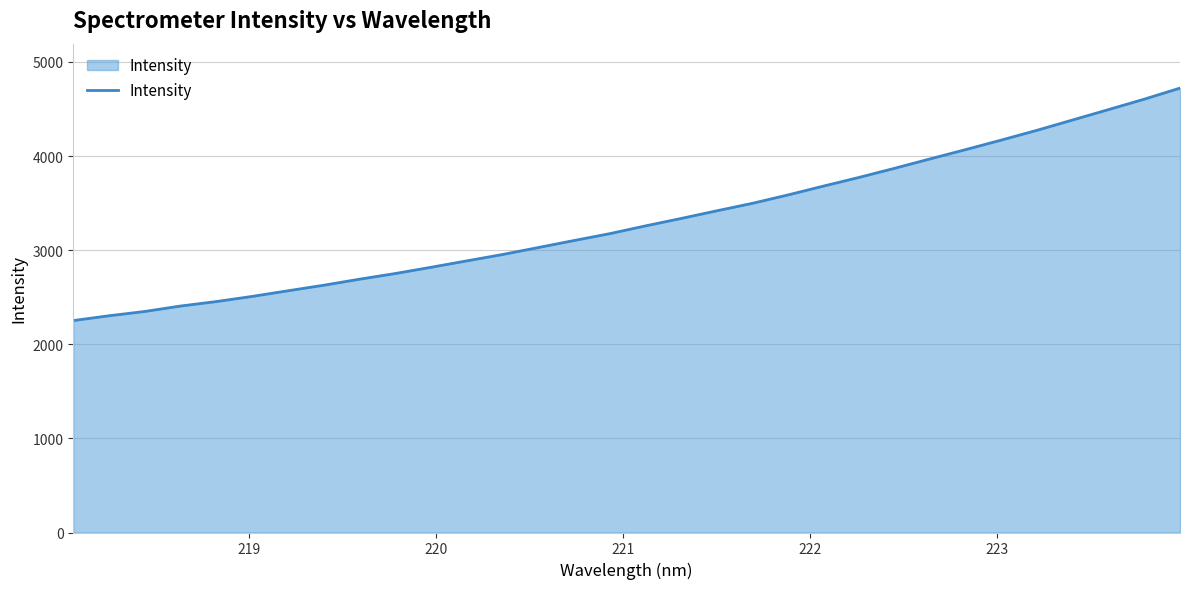

What is the minimum value shown in the chart?

2252.3